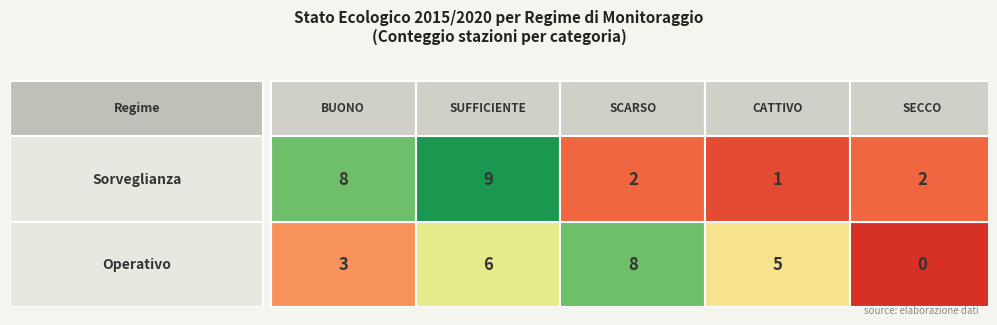

How many categories are shown in the chart?

5